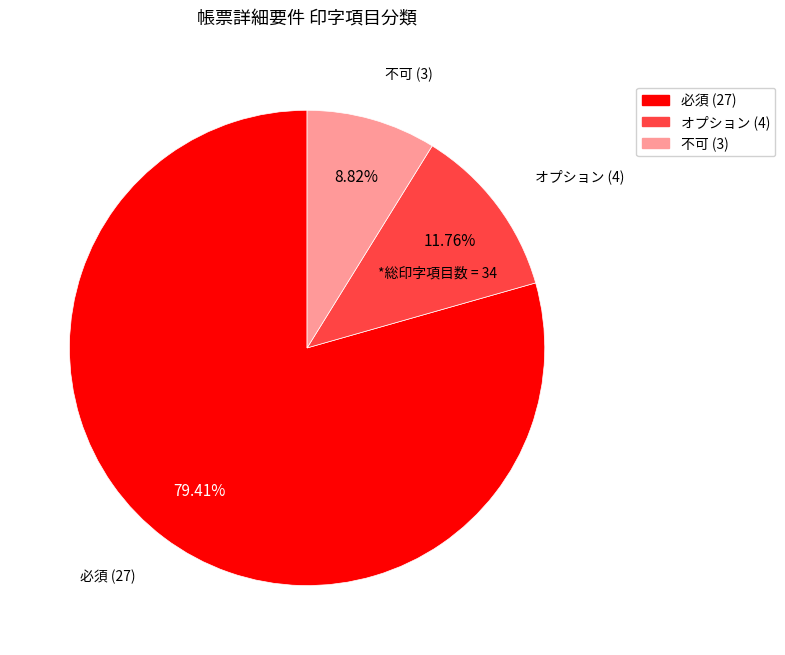

Rank the categories by value from lowest to highest.

不可, オプション, 必須